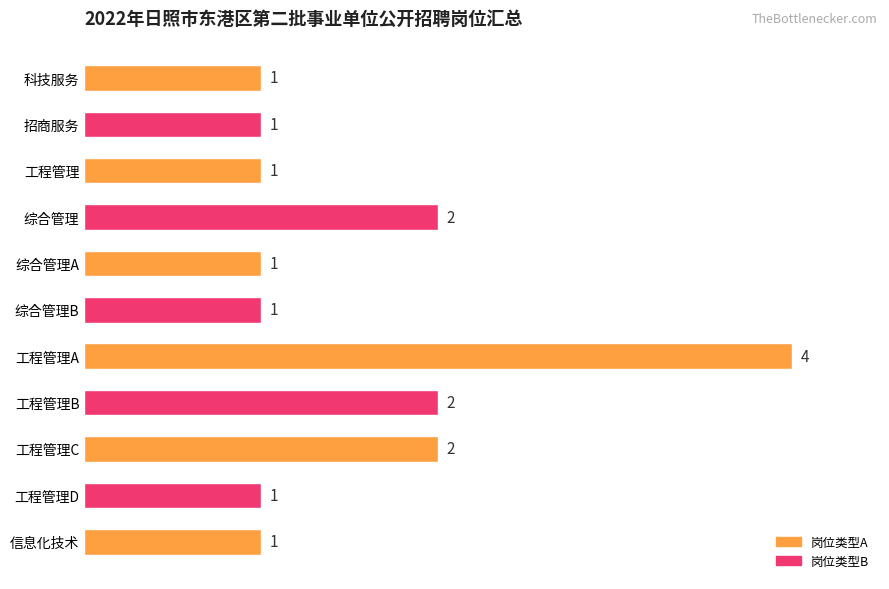

What is the difference between the maximum and minimum values?

3